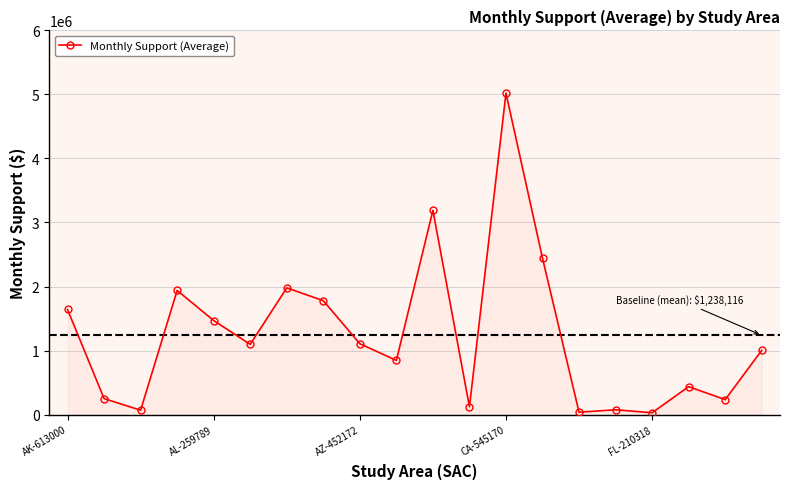

What is the maximum value shown in the chart?

5020036.2